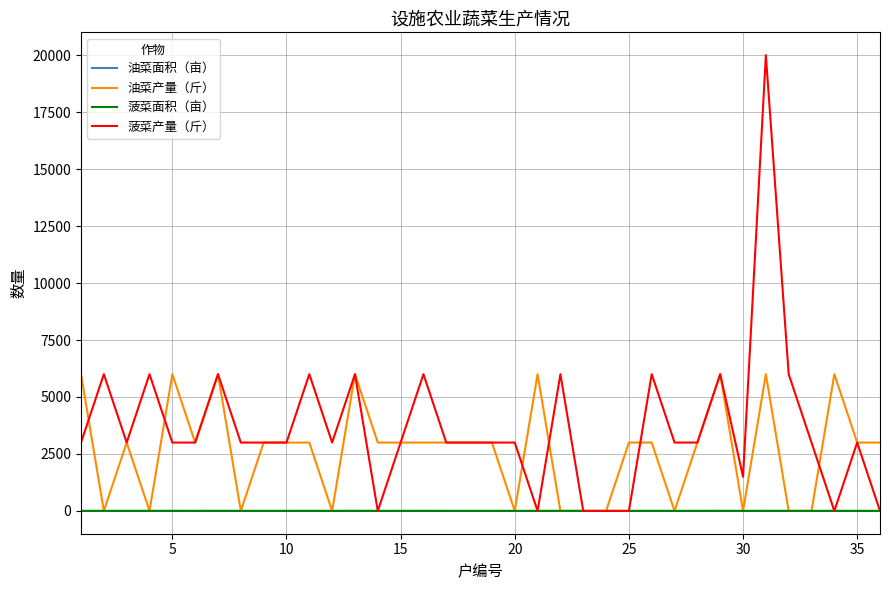

Which series has the largest total across all categories?

菠菜产量（斤）